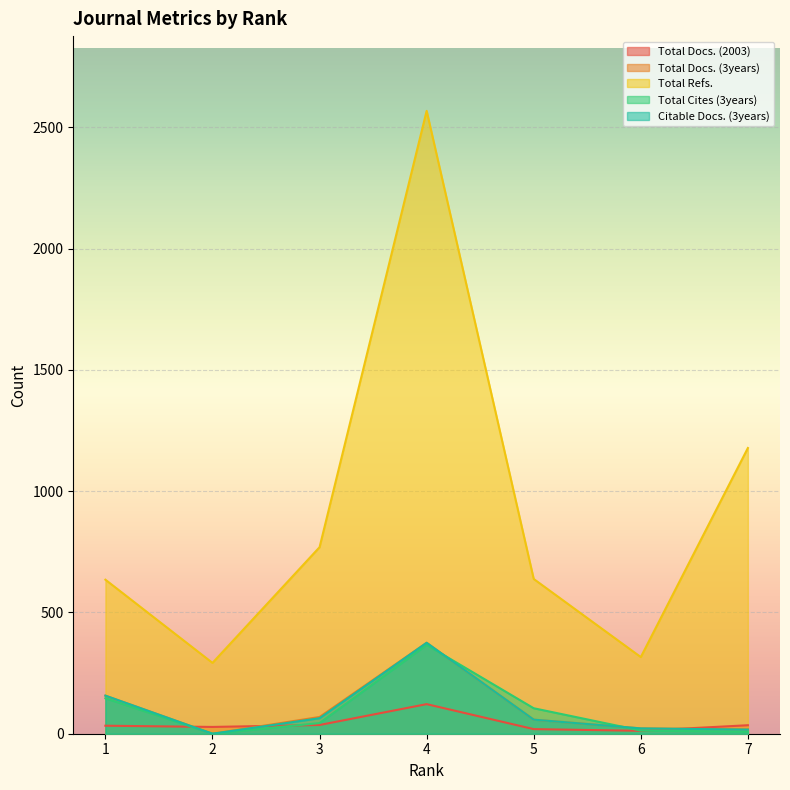

How many times do Total Docs. (2003) and Total Cites (3years) cross each other?

3